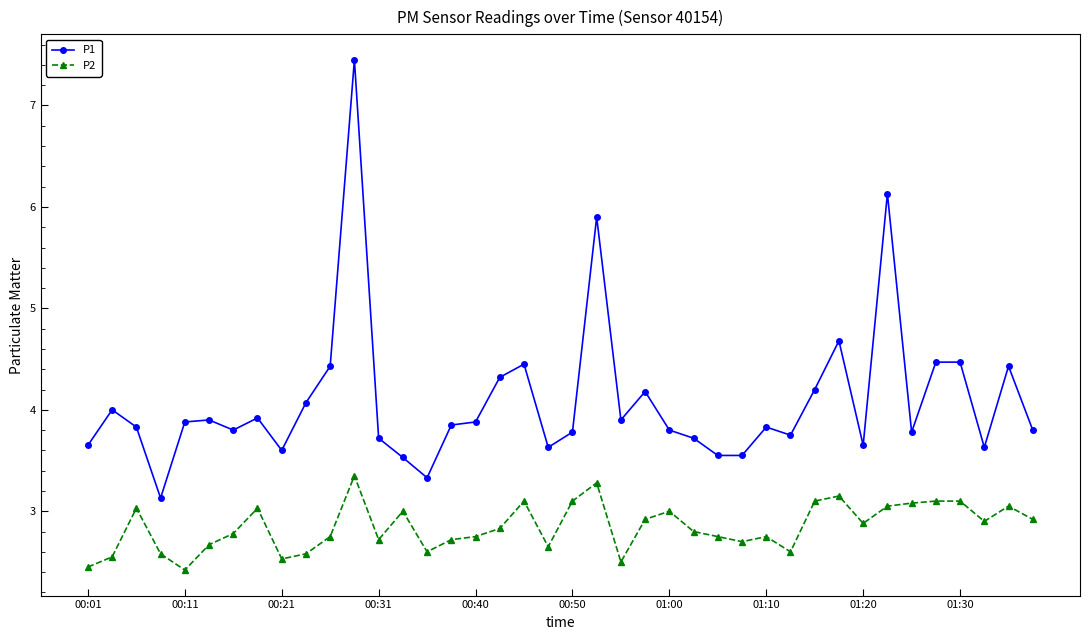

Which series has the largest total across all categories?

P1